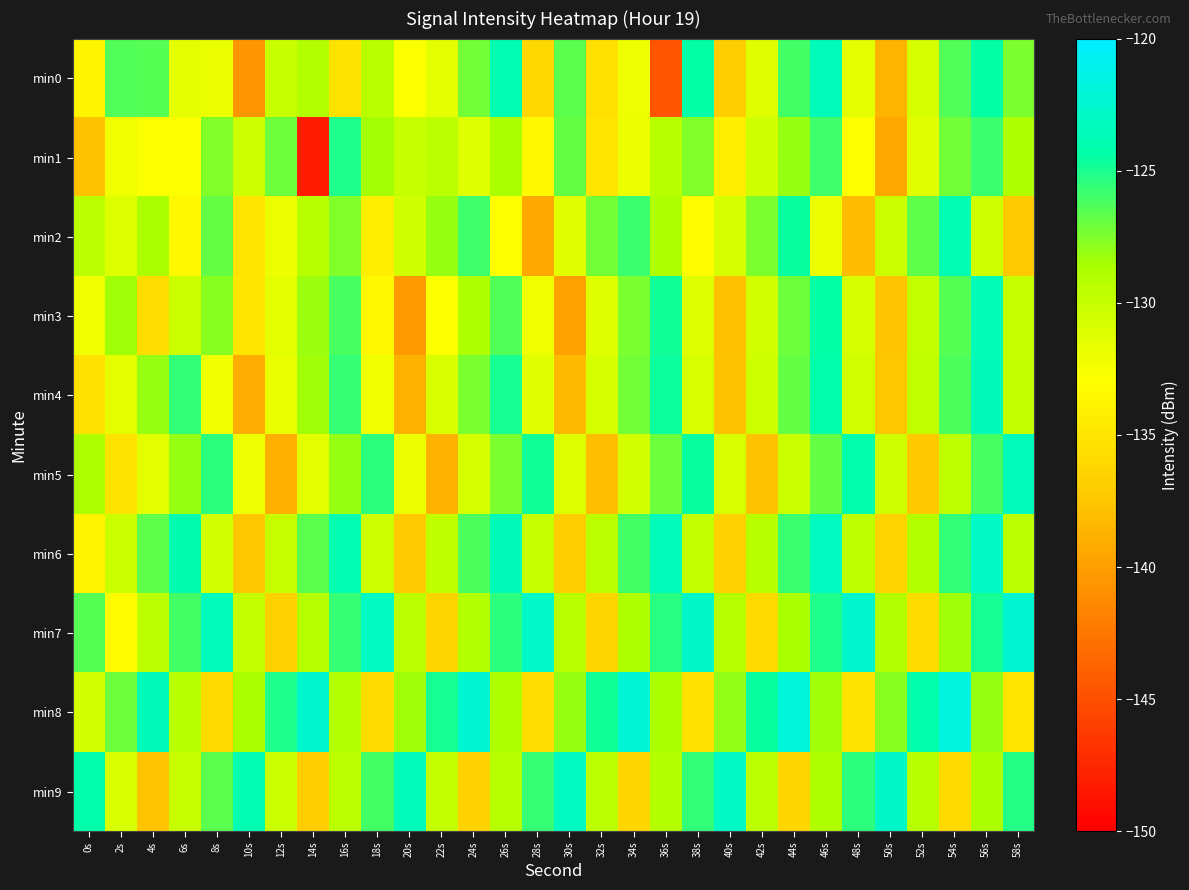

Which series has the largest total across all categories?

min8